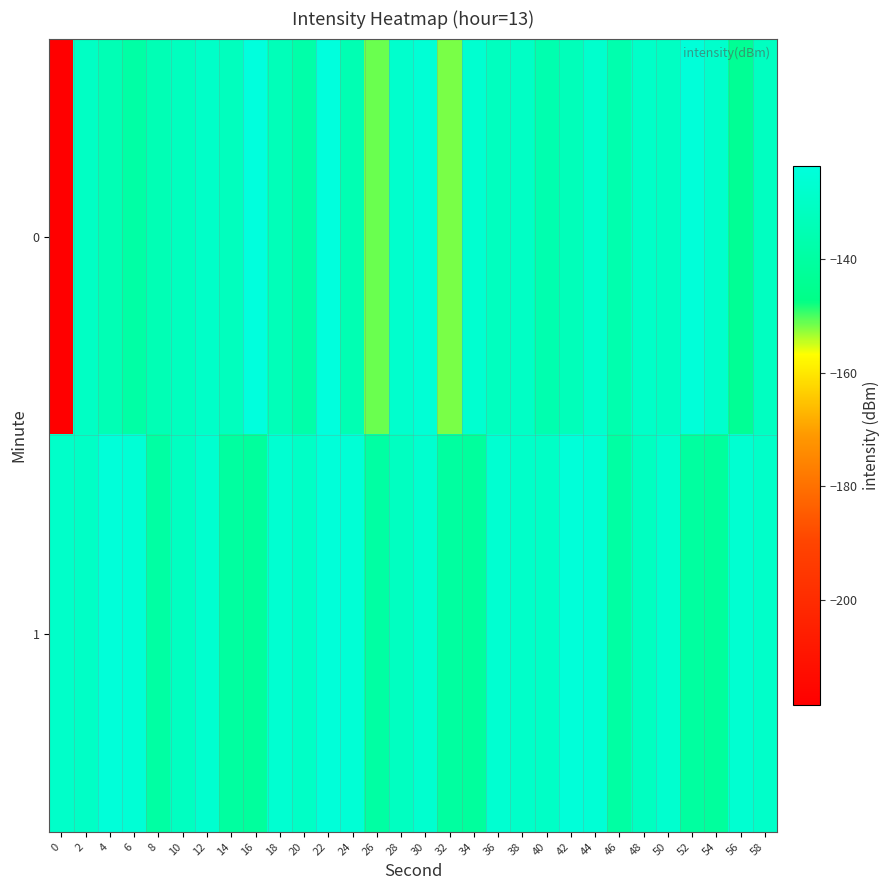

Reading left to right, extract all data points from this chart.

0: 0=-218.5	2=-130.6	4=-134.8	6=-139.0	8=-134.8	10=-132.0	12=-129.4	14=-132.2	16=-123.6	18=-133.5	20=-138.2	22=-123.7	24=-135.3	26=-151.3	28=-128.0	30=-125.6	32=-151.9	34=-127.1	36=-131.7	38=-130.0	40=-136.4	42=-133.3	44=-128.0	46=-136.6	48=-129.4	50=-131.0	52=-124.6	54=-128.3	56=-143.6	58=-131.4
1: 0=-129.0	2=-130.0	4=-124.5	6=-125.7	8=-139.7	10=-131.5	12=-127.6	14=-140.5	16=-141.5	18=-127.0	20=-130.0	22=-124.5	24=-125.7	26=-139.7	28=-131.5	30=-127.6	32=-140.5	34=-141.5	36=-127.0	38=-129.0	40=-130.0	42=-124.5	44=-125.7	46=-139.7	48=-131.5	50=-127.6	52=-140.5	54=-141.5	56=-127.0	58=-129.0